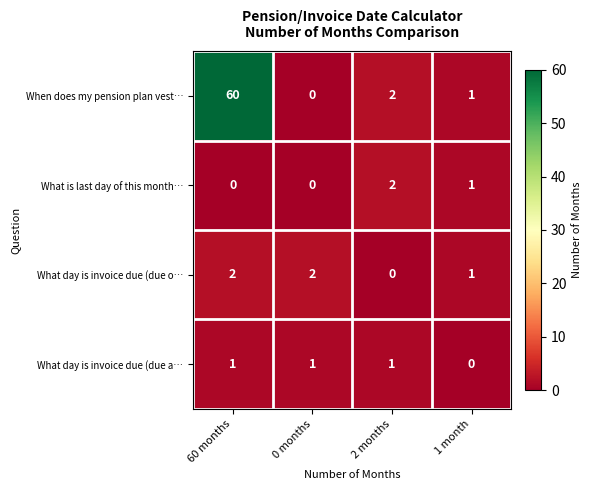

At which category is the sum across all series the highest?

60 months